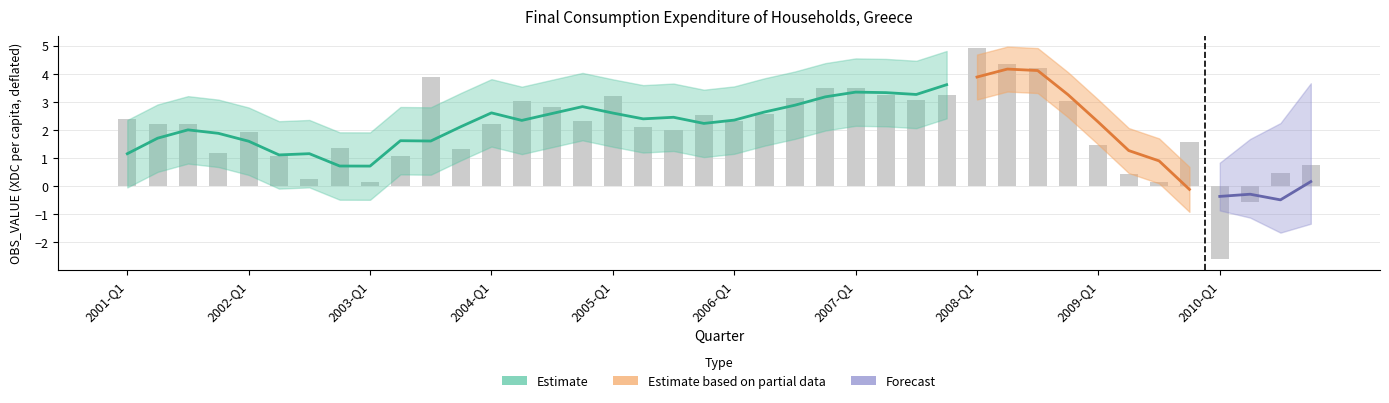

The chart shows a value of 2.8 at 2005-Q3. True or false?

False